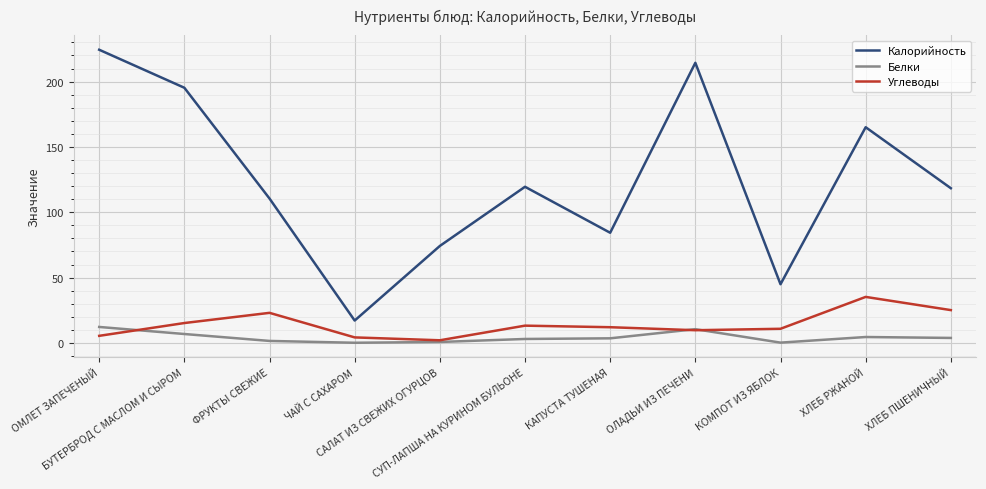

True or false: Белки and Калорийность intersect in this chart.

False